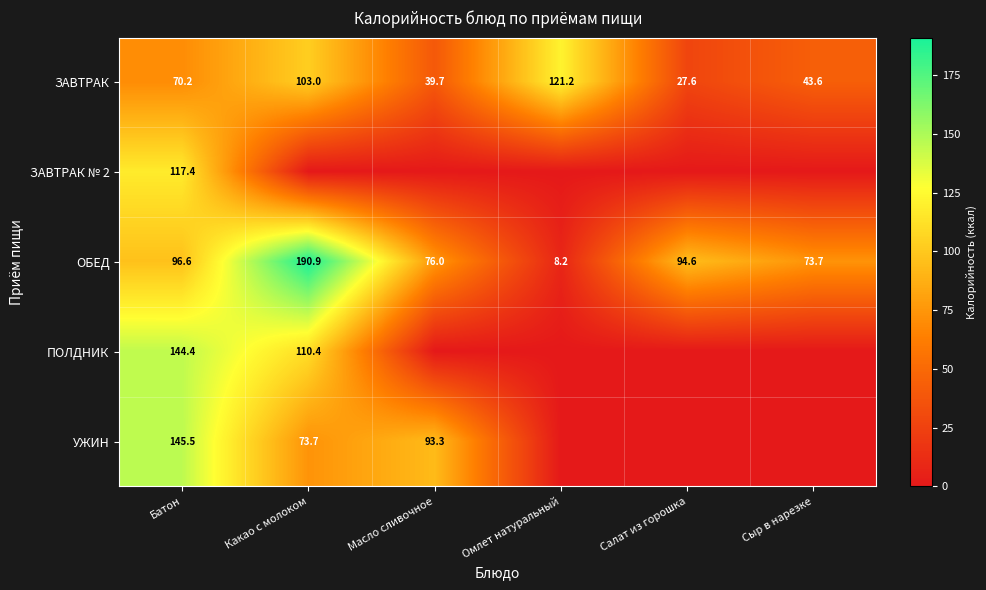

Rank the categories by ЗАВТРАК value from highest to lowest.

Омлет натуральный, Какао с молоком, Батон, Сыр в нарезке, Масло сливочное, Салат из горошка